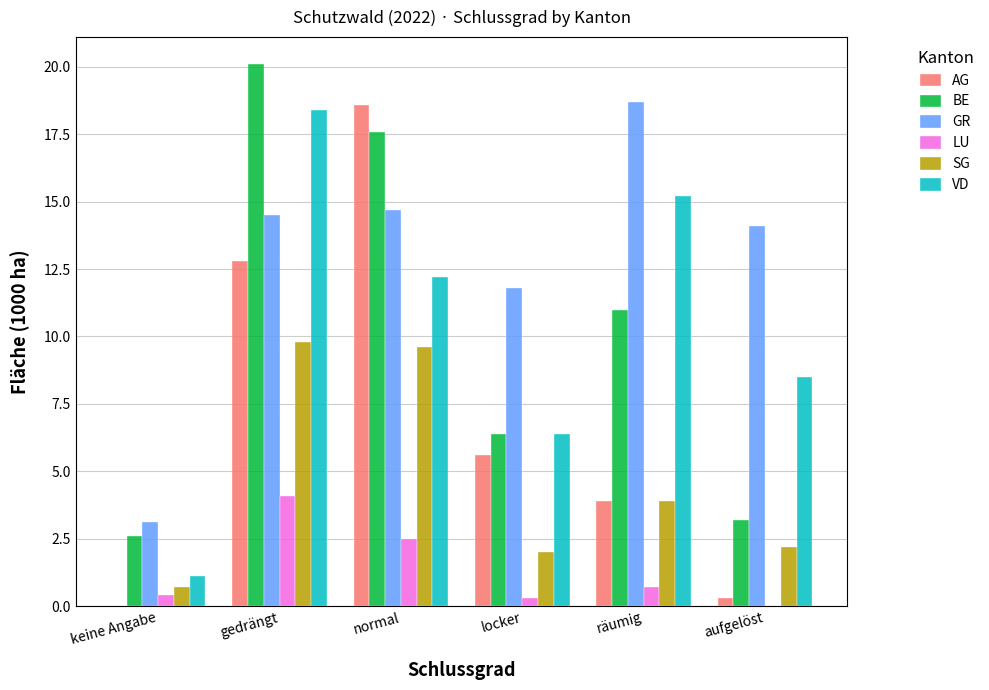

Which category has the highest value in the SG series?

gedrängt